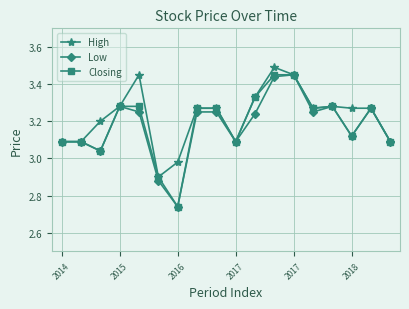

True or false: Closing has more than 0 interior local peaks.

True